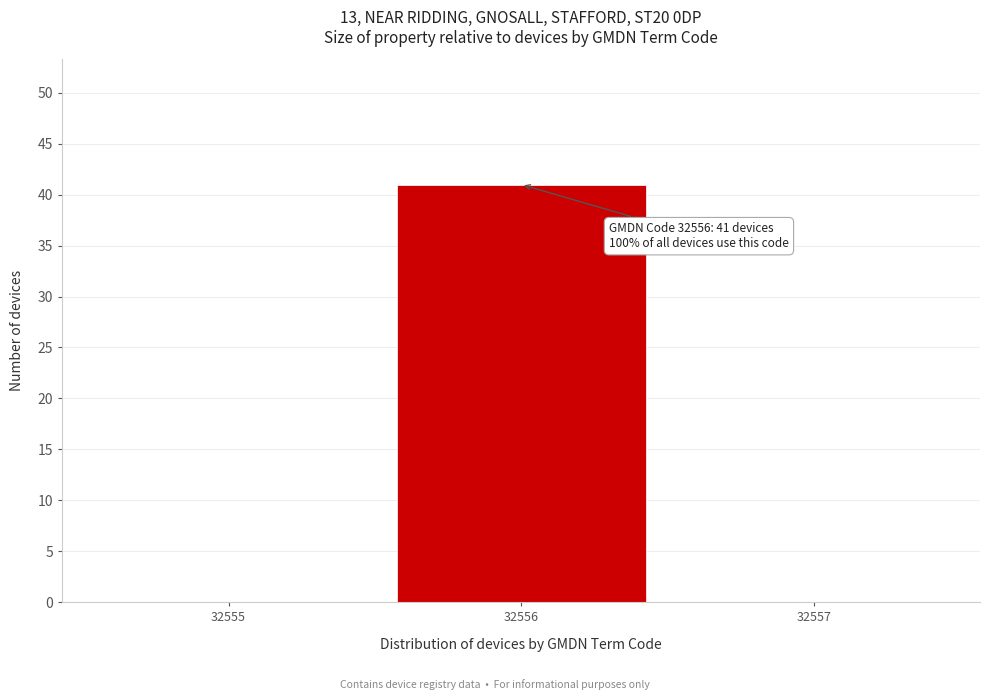

Over which range of the x-axis is the bar tallest?

32555.5 to 32556.5